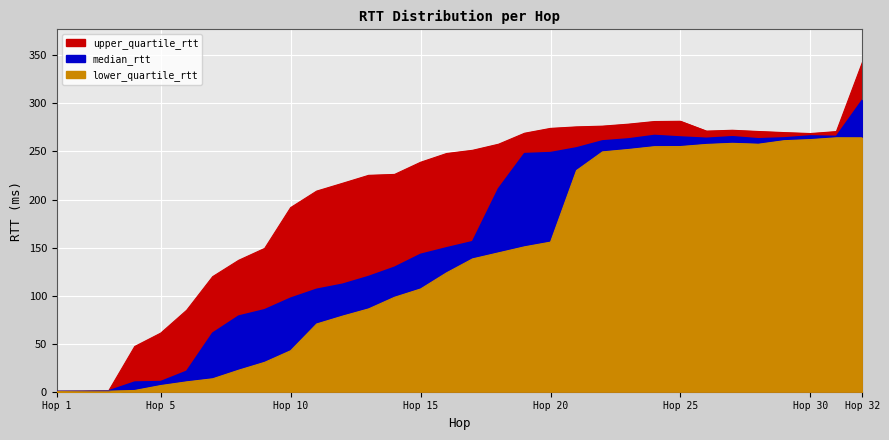

What is the difference between the maximum and minimum values in the lower_quartile_rtt series?

263.9